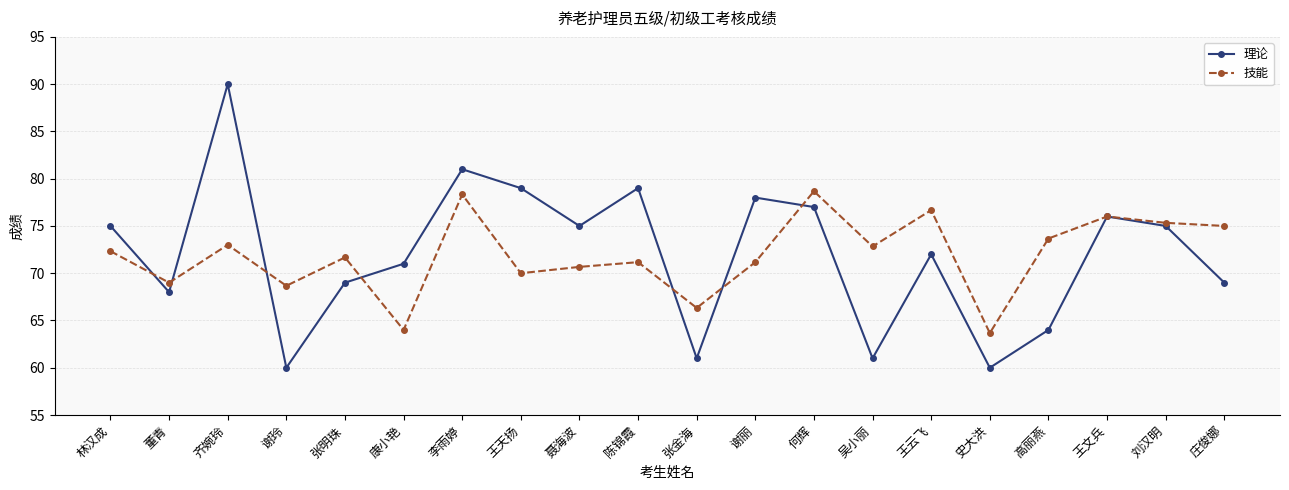

Reading right to left, extract all data points from this chart.

理论: 69.0	75.0	76.0	64.0	60.0	72.0	61.0	77.0	78.0	61.0	79.0	75.0	79.0	81.0	71.0	69.0	60.0	90.0	68.0	75.0
技能: 75.0	75.3	76.0	73.7	63.7	76.7	72.8	78.7	71.2	66.3	71.2	70.7	70.0	78.3	64.0	71.7	68.7	73.0	69.0	72.3